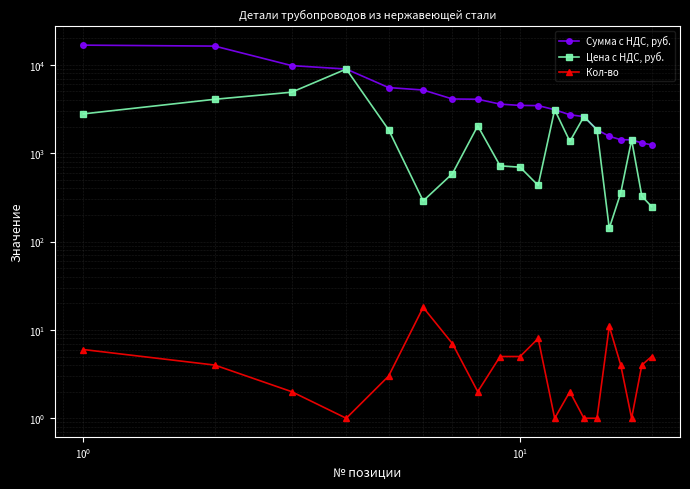

Rank the series by their maximum value, from highest to lowest.

Сумма с НДС, руб., Цена с НДС, руб., Кол-во